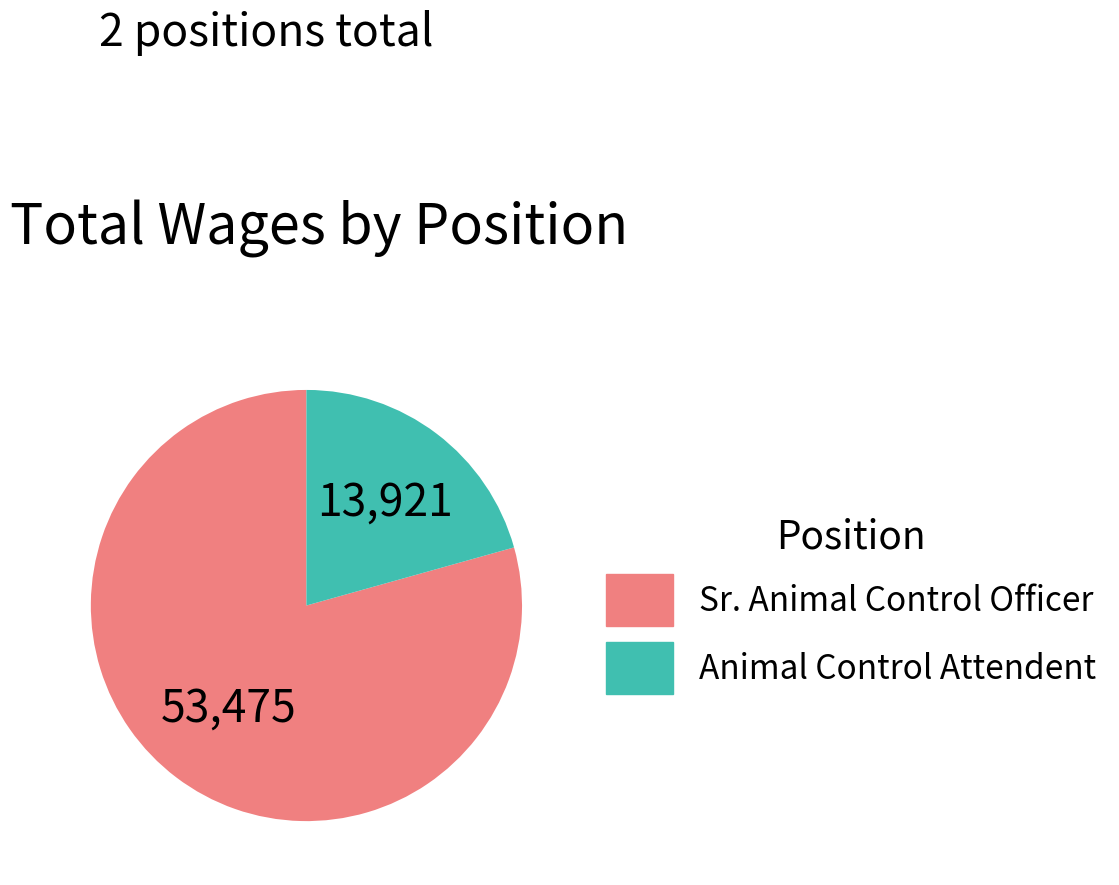

Approximately how many times larger is the value at Animal Control Attendent compared to Sr. Animal Control Officer?

0.3